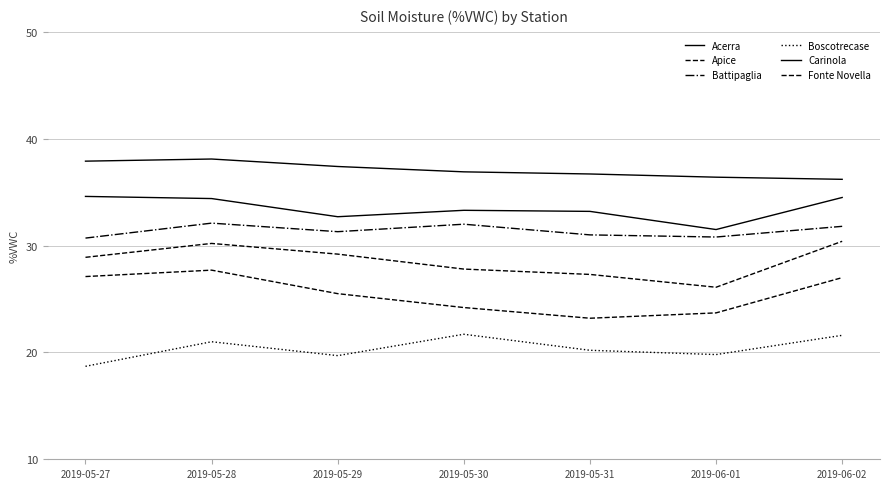

Reading right to left, list all the values displayed in this chart.

Acerra: 2019-06-02=34.5	2019-06-01=31.5	2019-05-31=33.2	2019-05-30=33.3	2019-05-29=32.7	2019-05-28=34.4	2019-05-27=34.6
Apice: 2019-06-02=30.4	2019-06-01=26.1	2019-05-31=27.3	2019-05-30=27.8	2019-05-29=29.2	2019-05-28=30.2	2019-05-27=28.9
Battipaglia: 2019-06-02=31.8	2019-06-01=30.8	2019-05-31=31.0	2019-05-30=32.0	2019-05-29=31.3	2019-05-28=32.1	2019-05-27=30.7
Boscotrecase: 2019-06-02=21.6	2019-06-01=19.8	2019-05-31=20.2	2019-05-30=21.7	2019-05-29=19.7	2019-05-28=21.0	2019-05-27=18.7
Carinola: 2019-06-02=36.2	2019-06-01=36.4	2019-05-31=36.7	2019-05-30=36.9	2019-05-29=37.4	2019-05-28=38.1	2019-05-27=37.9
Fonte Novella: 2019-06-02=27.0	2019-06-01=23.7	2019-05-31=23.2	2019-05-30=24.2	2019-05-29=25.5	2019-05-28=27.7	2019-05-27=27.1